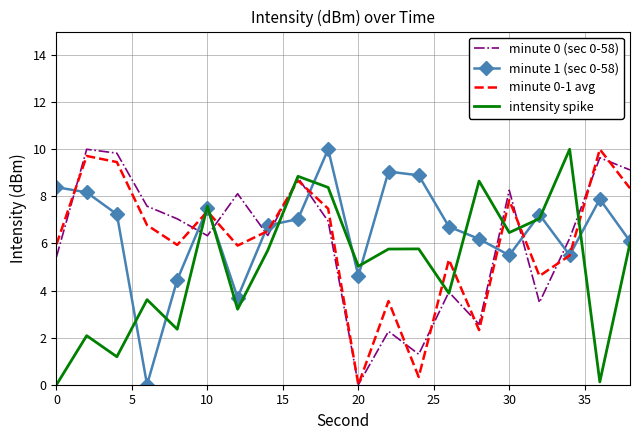

Which series ends up on top after the final intersection of intensity spike and minute 0-1 avg?

minute 0-1 avg